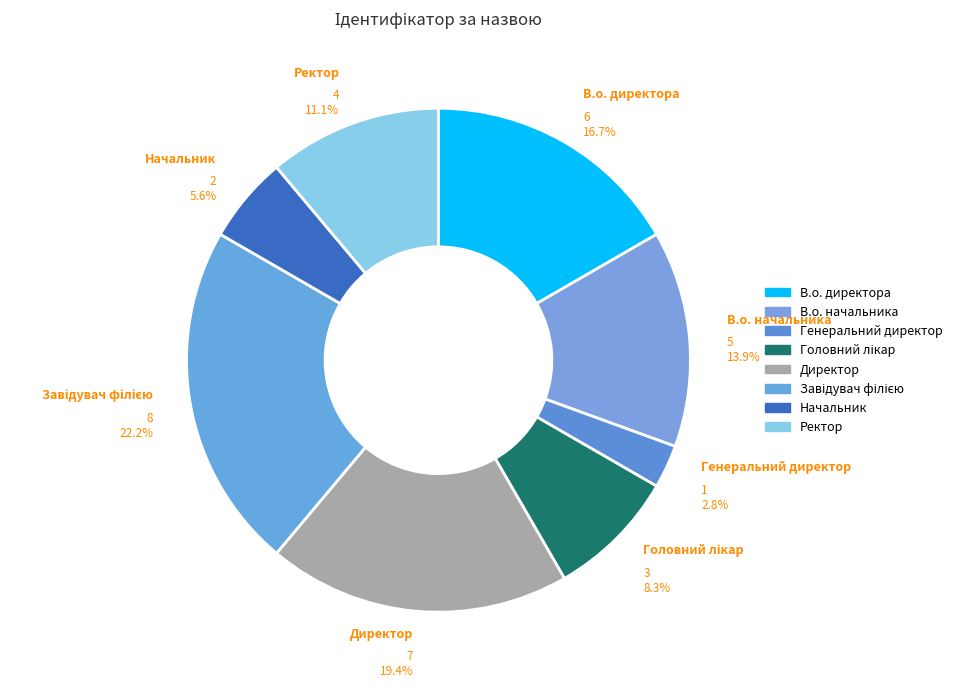

To the nearest percent, what portion does Генеральний директор represent?

3%